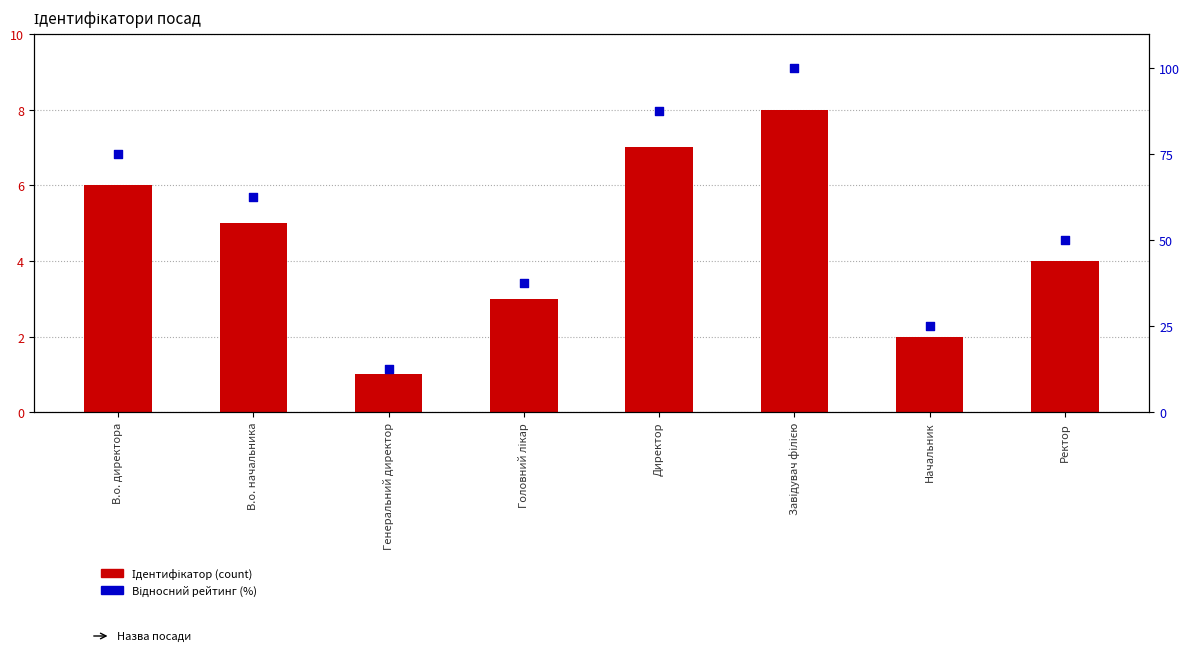

What is the total value across all series at Головний лікар?

40.5